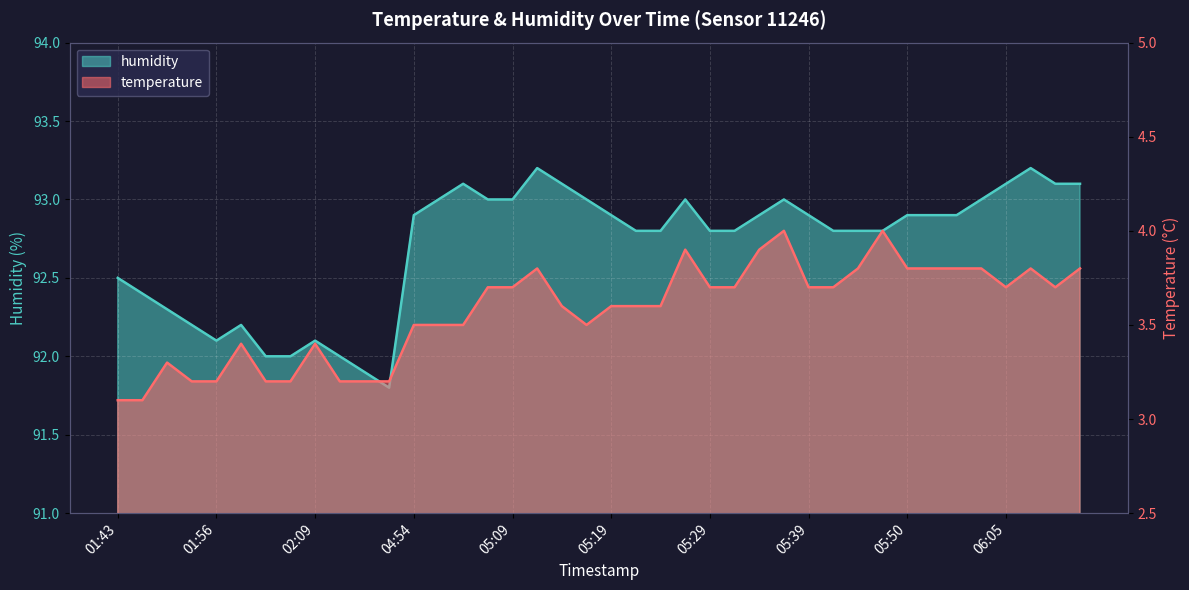

What is the value of the humidity point at the 3rd from the left?

92.3